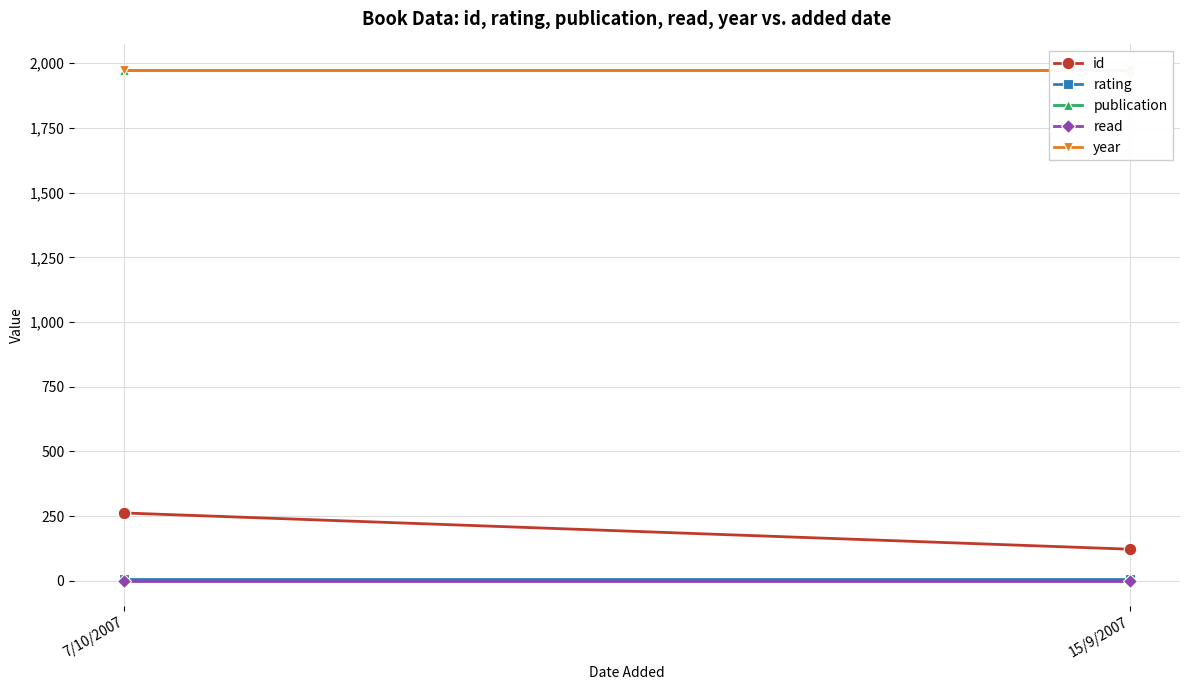

Which category has the lowest value in the id series?

15/9/2007